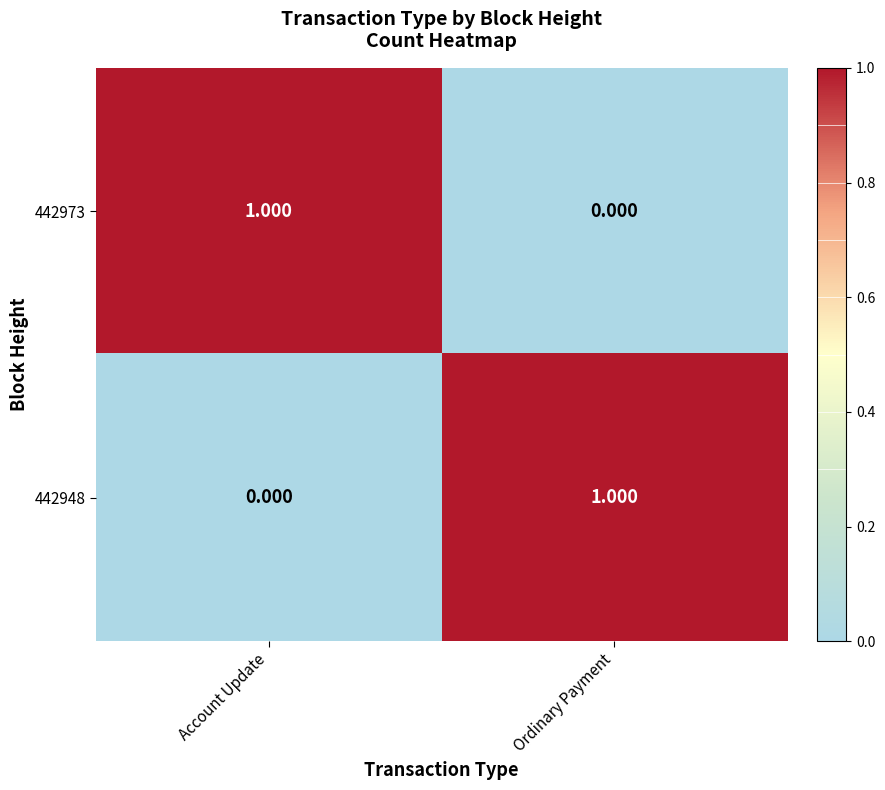

At which label does 442973 reach its minimum?

Ordinary Payment